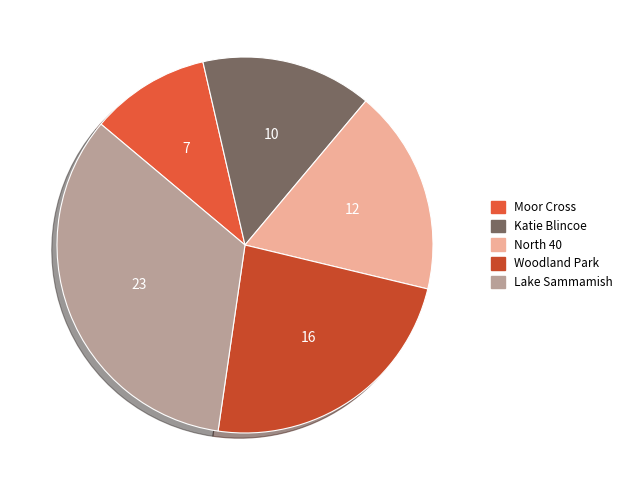

How many slices are in this pie chart?

5